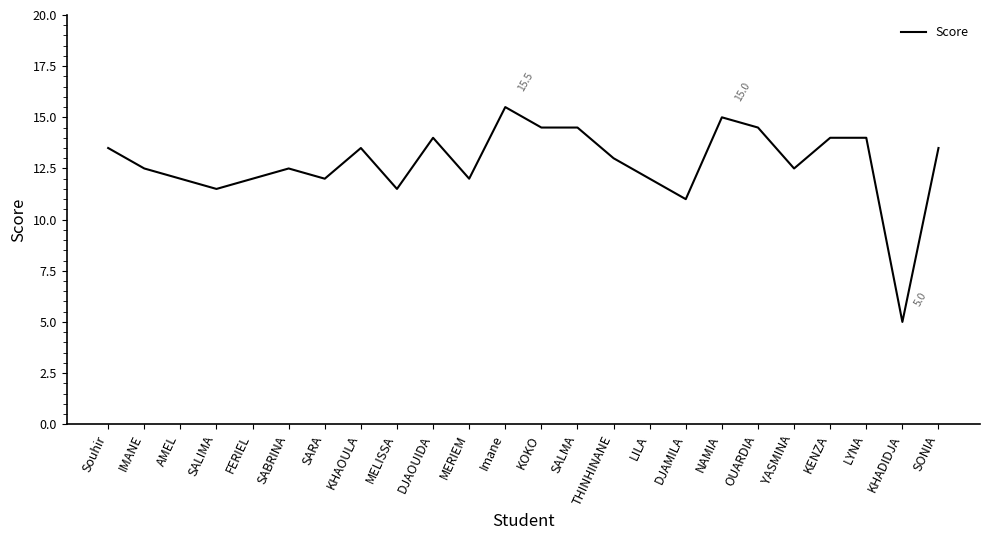

What is the difference between the maximum and minimum values?

10.5